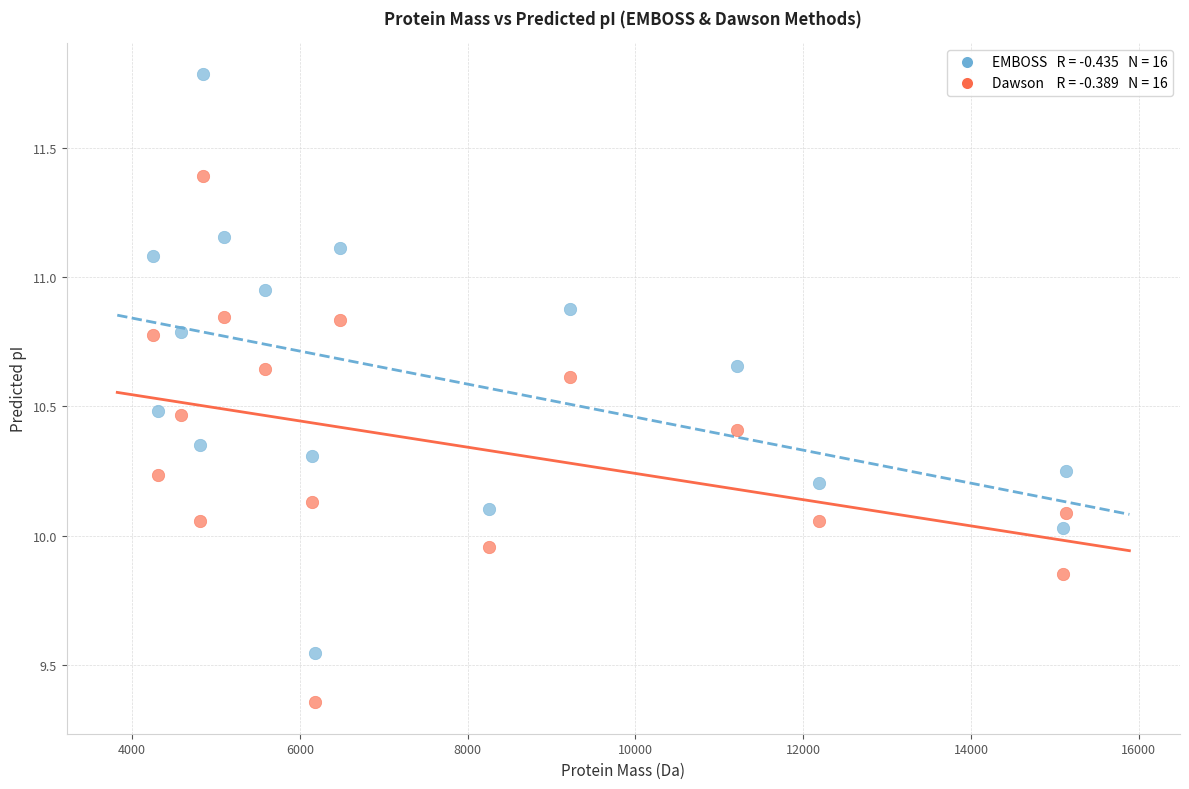

Across all data points, what is the range of X values (max minus min)?

10883.9